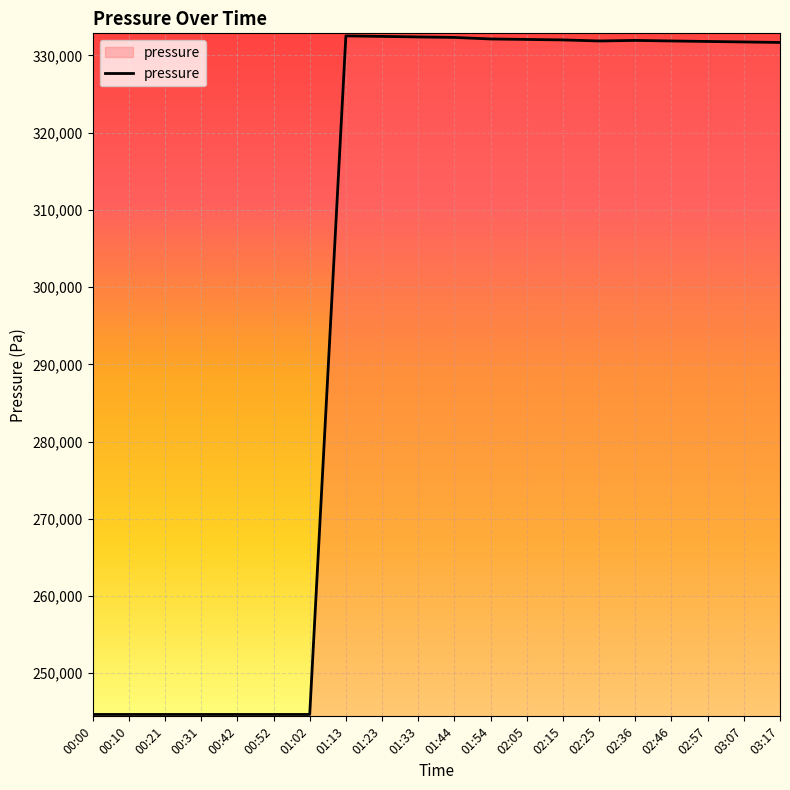

What is the smallest value displayed?

244657